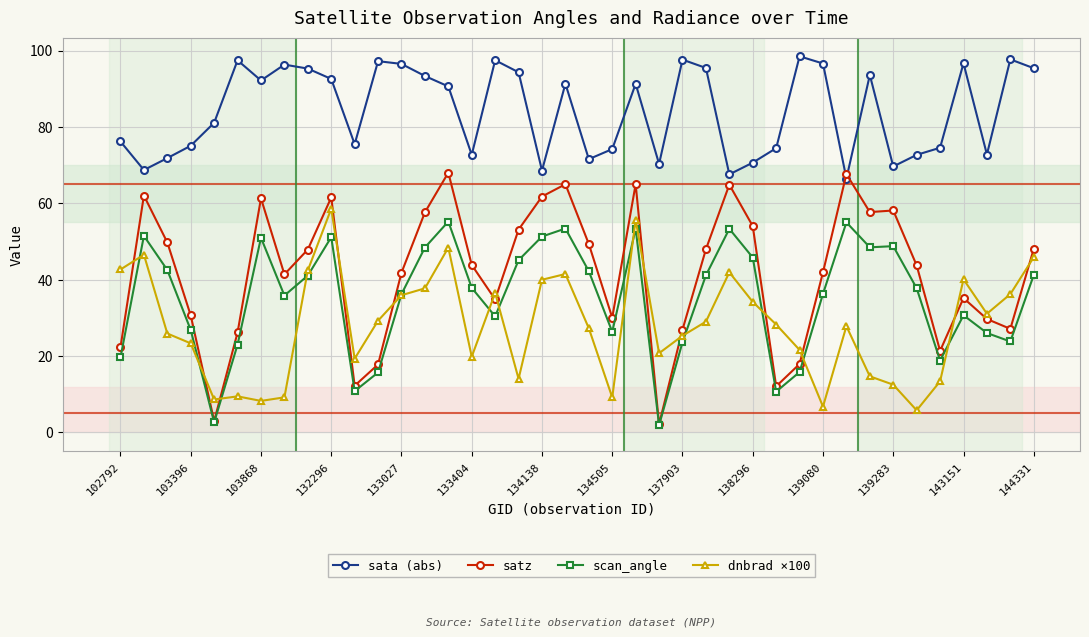

How many data points does each series have?

40